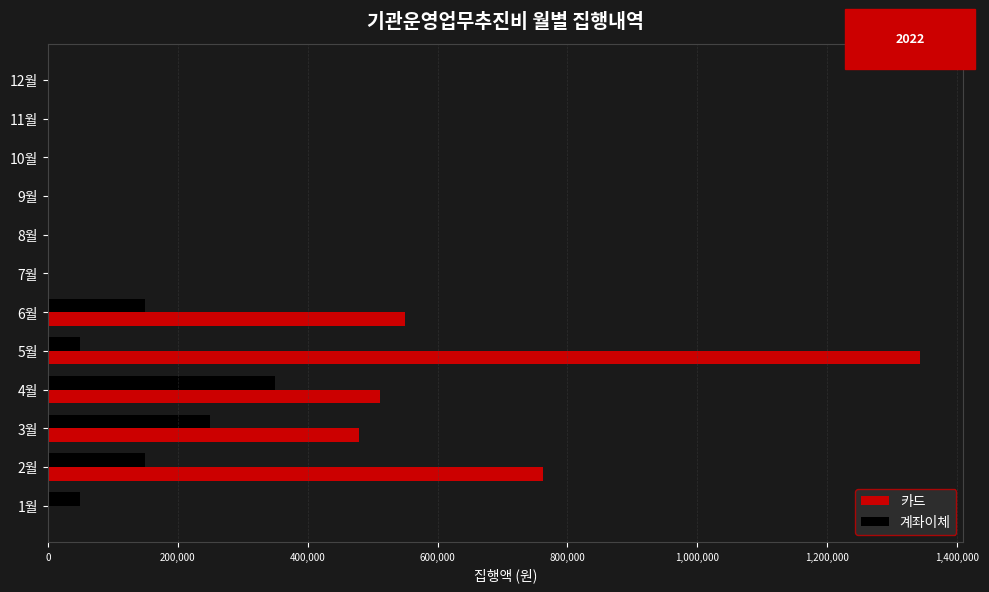

What is the maximum value for 카드?

1342500